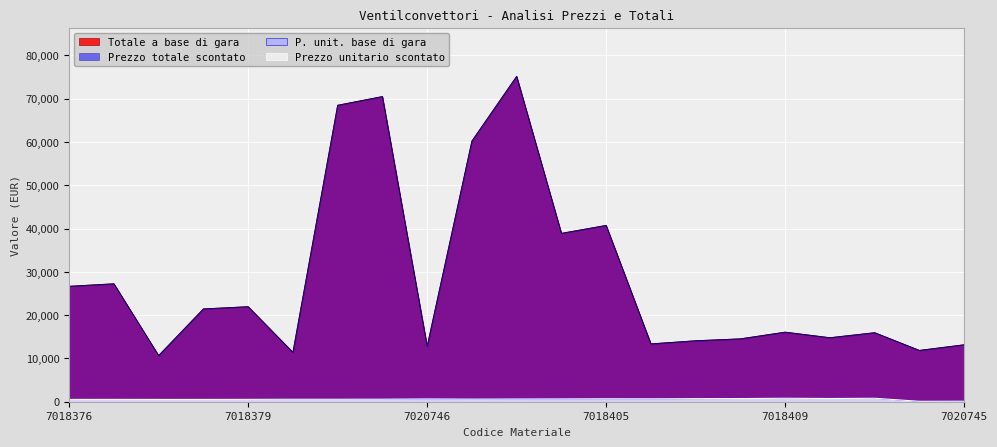

Is the value of Prezzo totale scontato at 7018400 greater than the value of Totale a base di gara at 7018407?

Yes